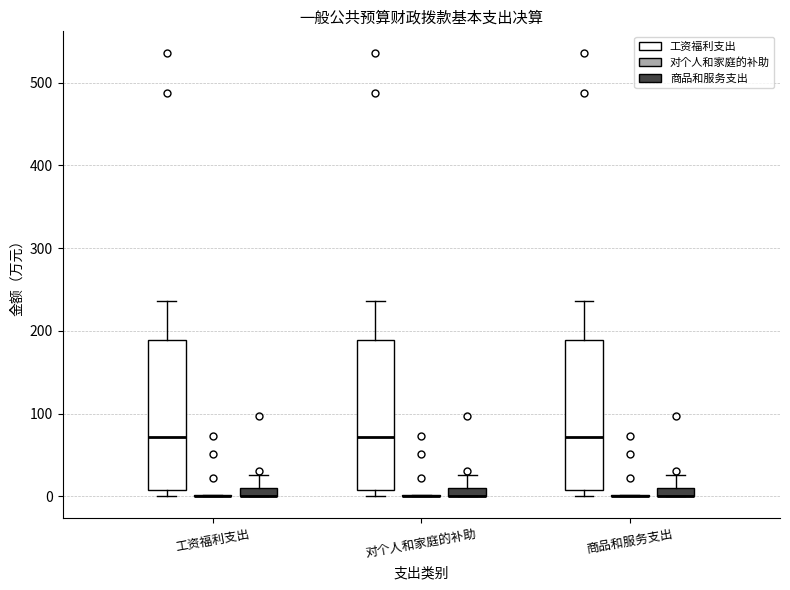

Where is the upper edge of the box for 工资福利支出 (商品和服务支出) on the y-axis? The values are not printed on the chart, so give them approximately, as read against the axis.

10